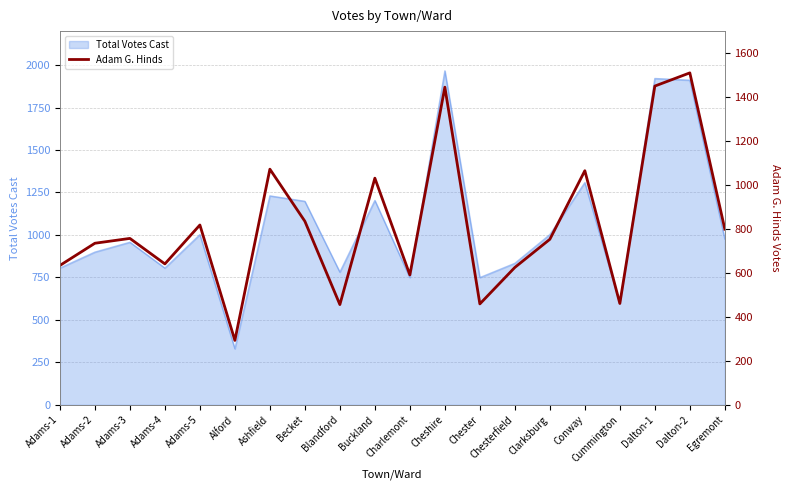

Reading left to right, transcribe all the data shown in this chart.

634	735	757	641	818	293	1072	835	456	1031	591	1445	459	625	753	1065	461	1450	1510	799